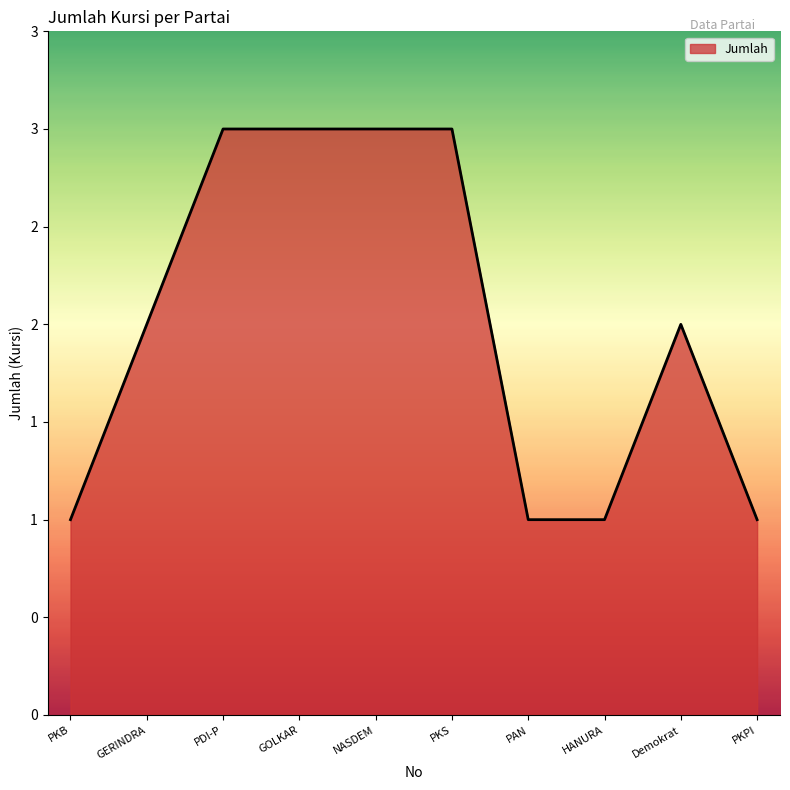

Where is the data nearest to the value 2?

GERINDRA